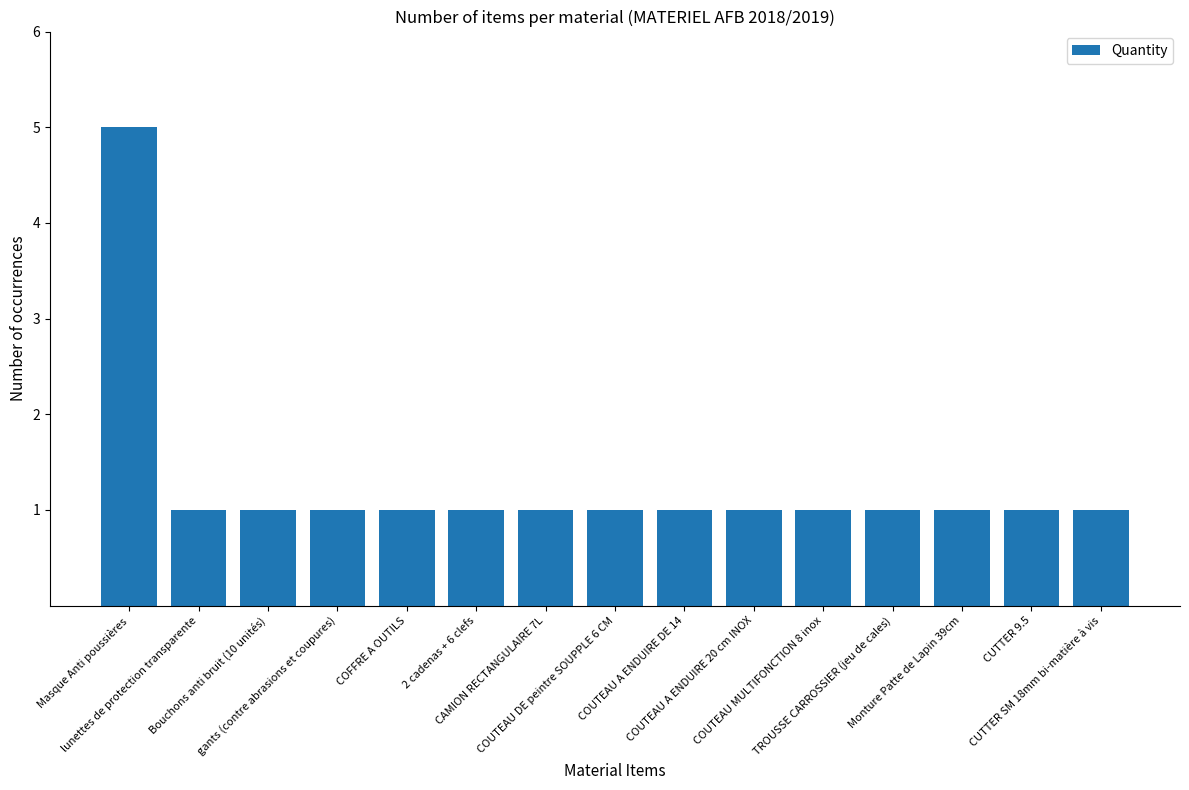

How many bars are there in total?

15